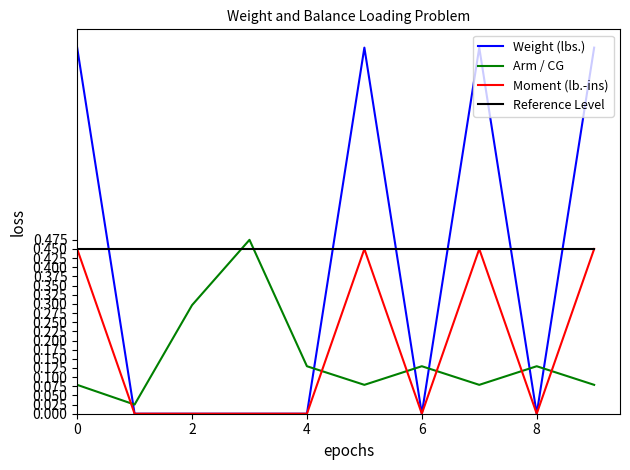

True or false: Arm / CG and Moment (lb.-ins) intersect in this chart.

True